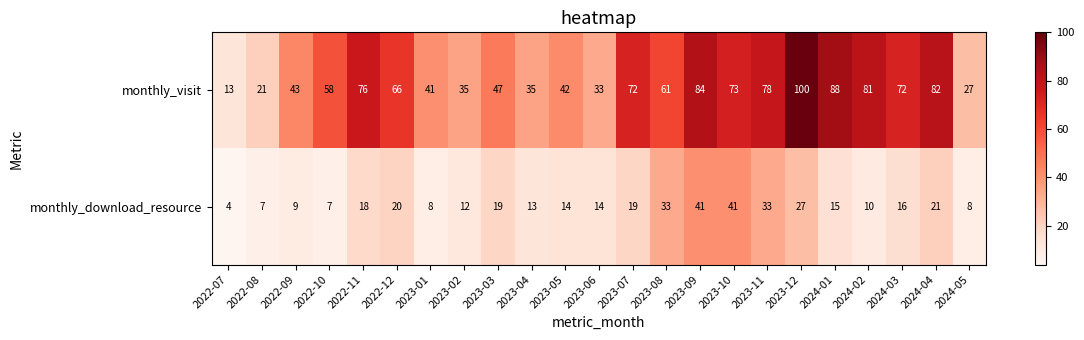

The value of monthly_visit at 2022-09 is 12. True or false?

False